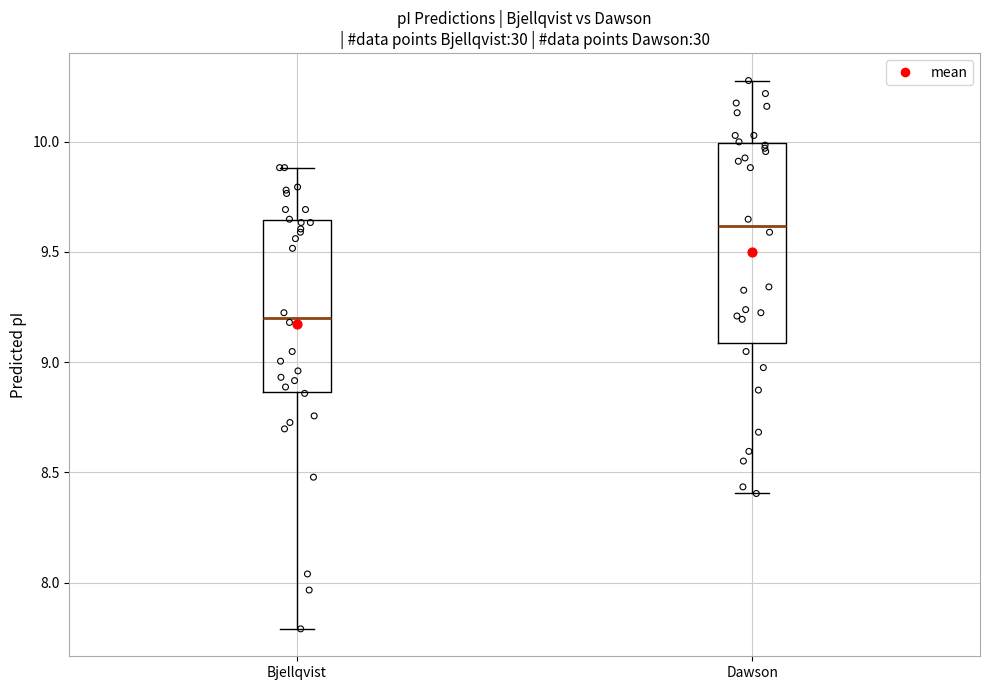

Which box has the lowest median line?

Bjellqvist